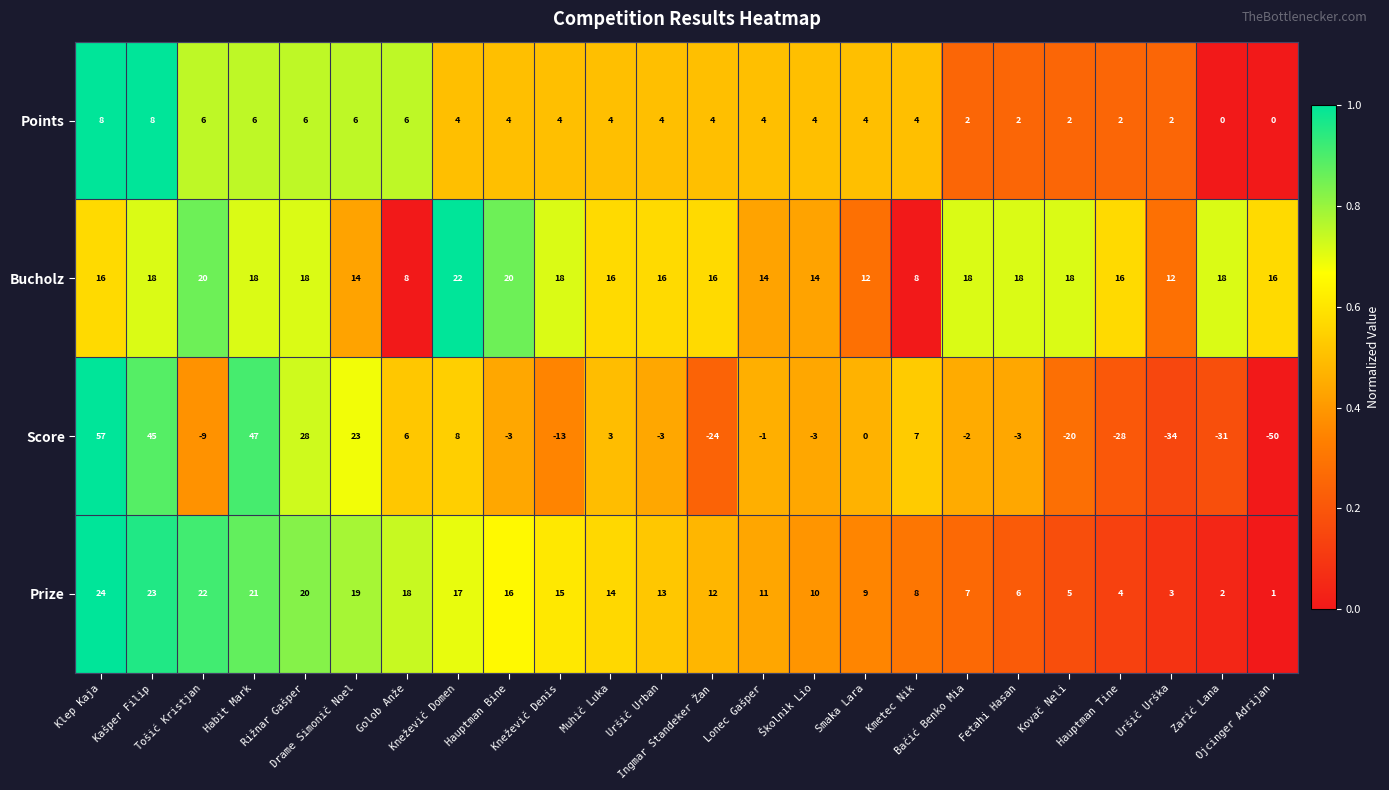

Which series has the widest spread of values?

Score